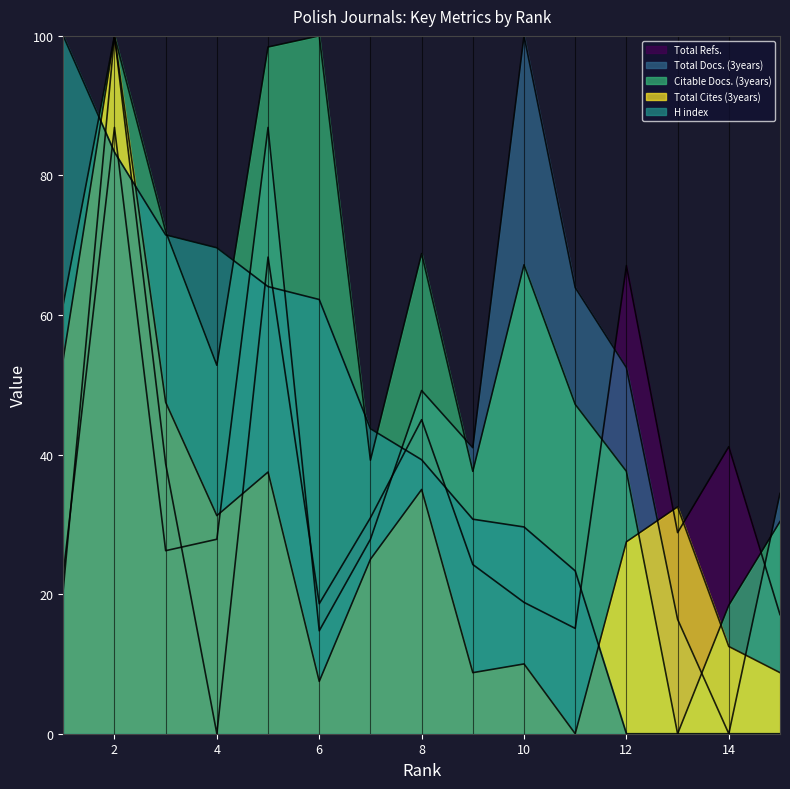

What is the highest value of the Total Cites (3years) series?

100.0